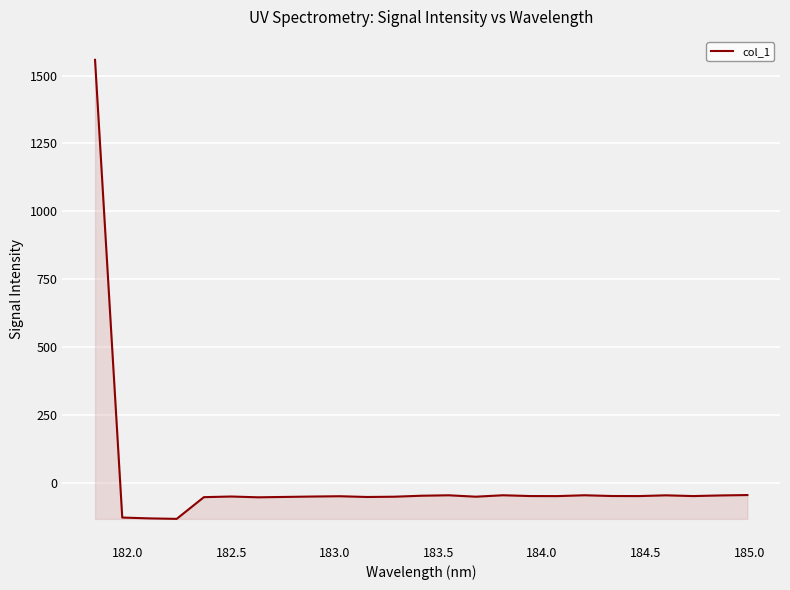

What is the smallest value displayed?

-133.1